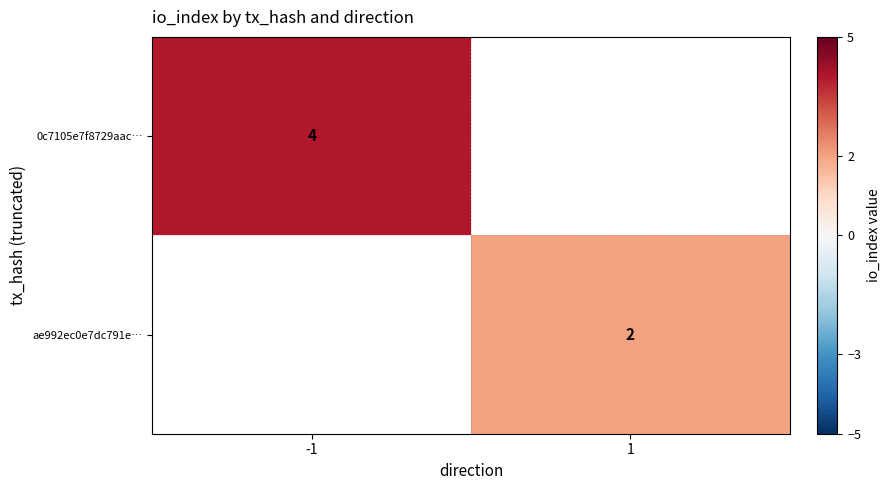

True or false: 0c7105e7f8729aac… has a value of 4 at -1.

True